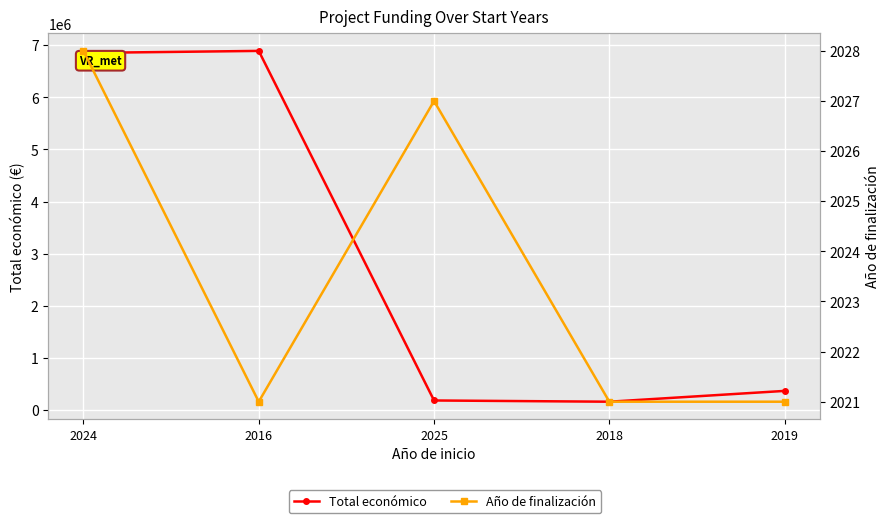

How many lines are shown in the chart?

2